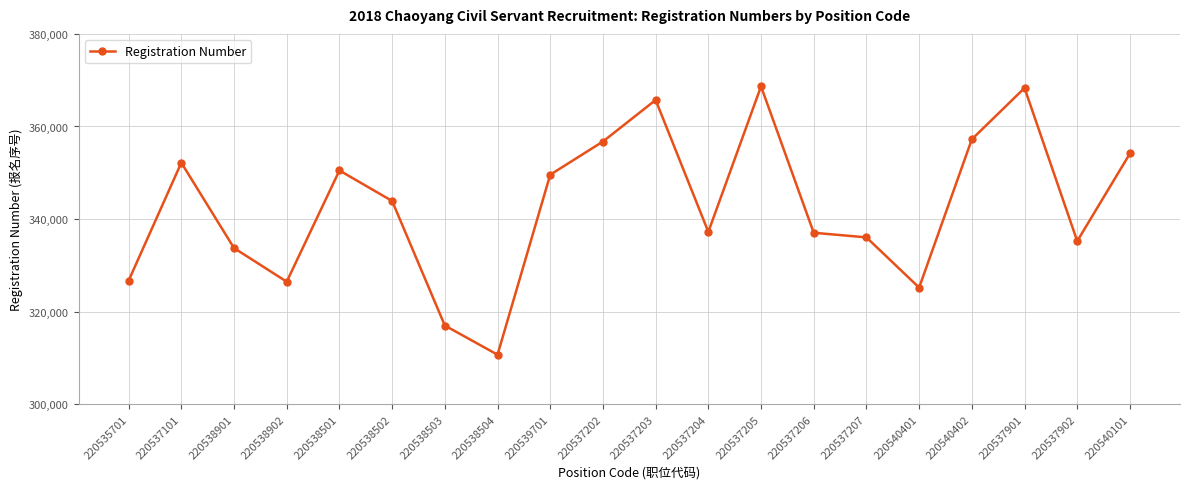

How many categories are shown in the chart?

20